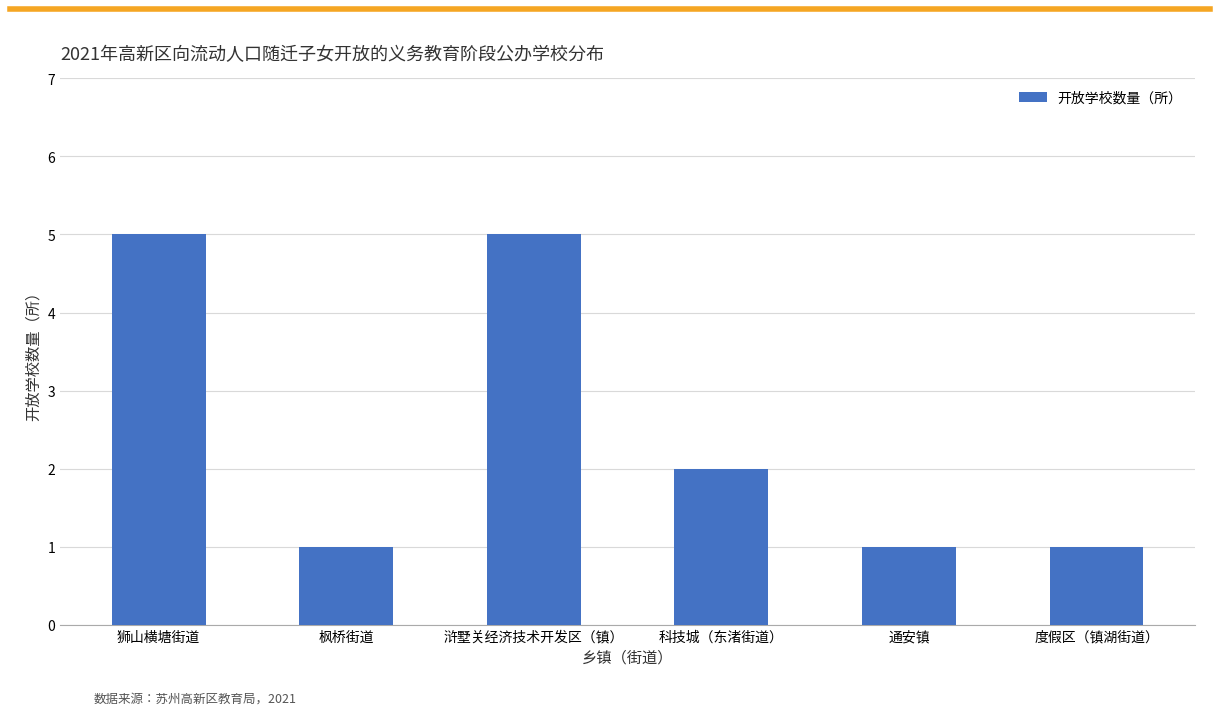

What is the label of the 1st bar from the left?

狮山横塘街道